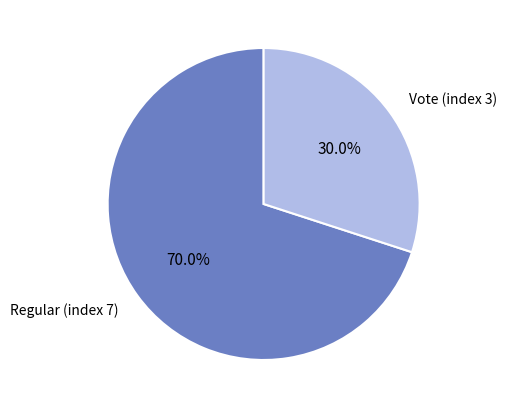

Is there any slice that represents more than half of the pie?

Yes